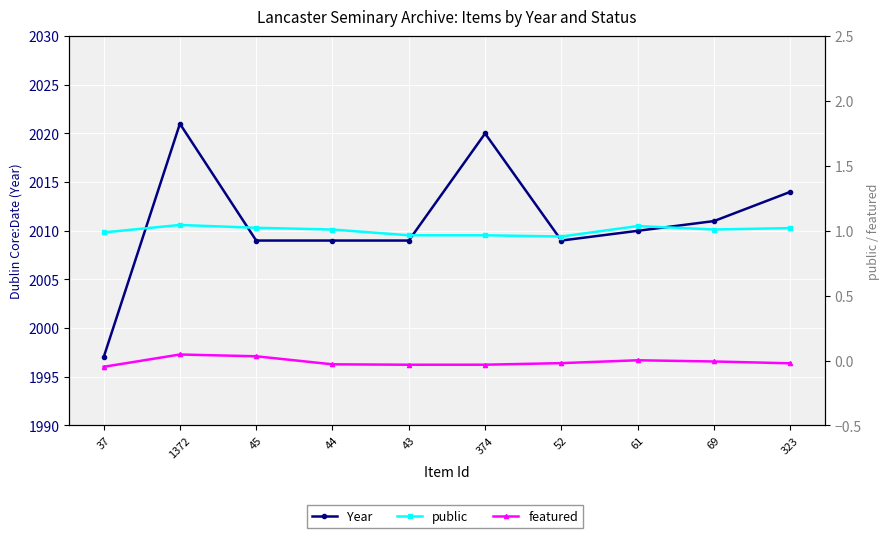

Is it true that Year equals 941.2 at 61?

False